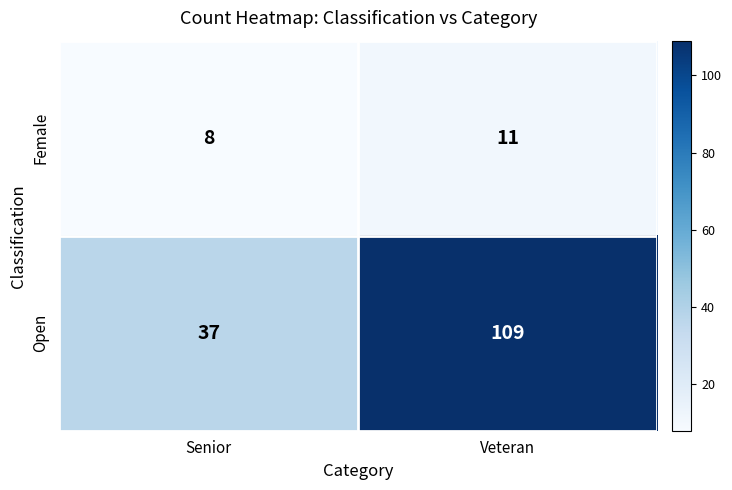

The Open series shows 37 at Senior. True or false?

True